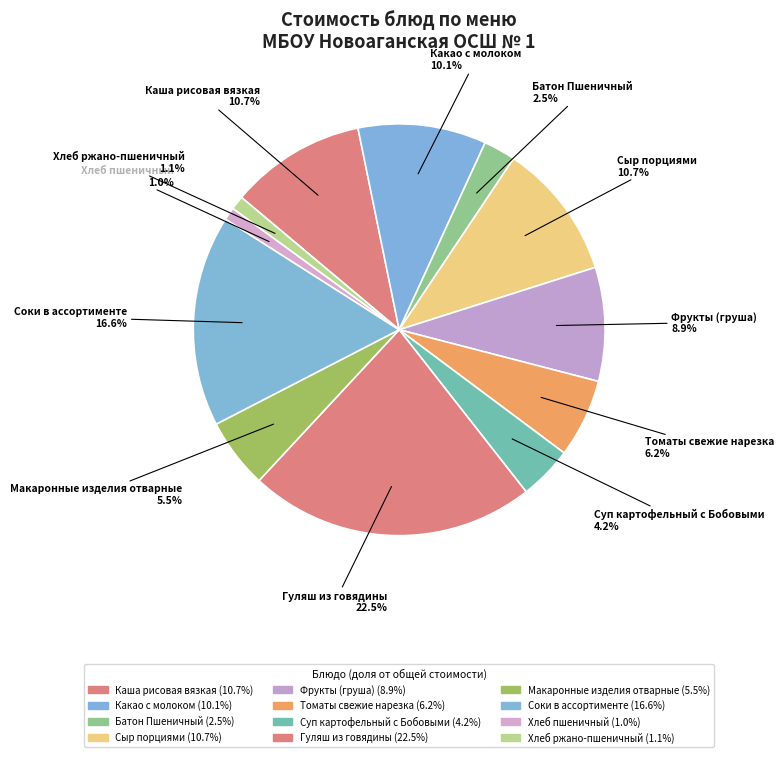

Combined, what portion of the pie is Хлеб пшеничный and Соки в ассортименте?

17.6%